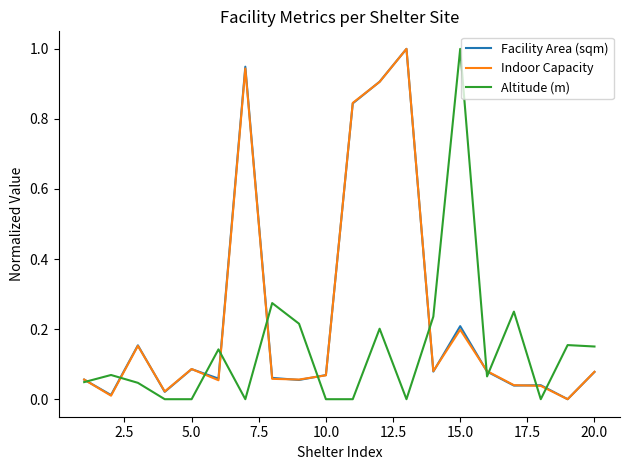

What is the maximum value shown in the chart?

1.0